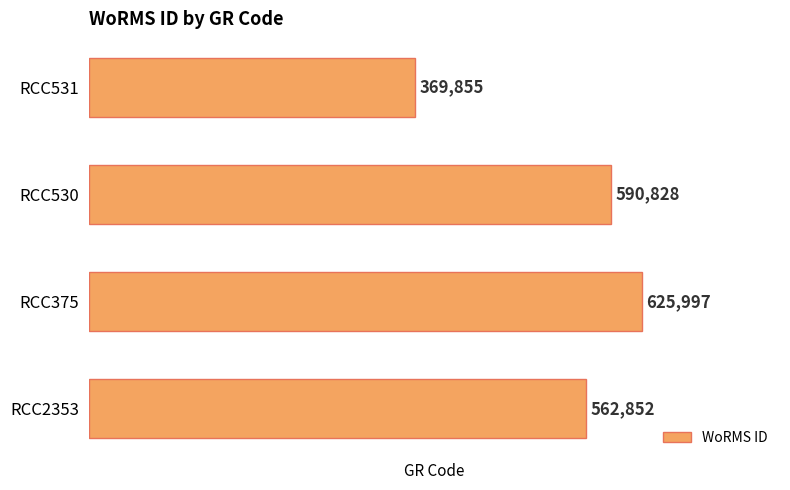

What is the change in value from RCC375 to RCC531?

-256142